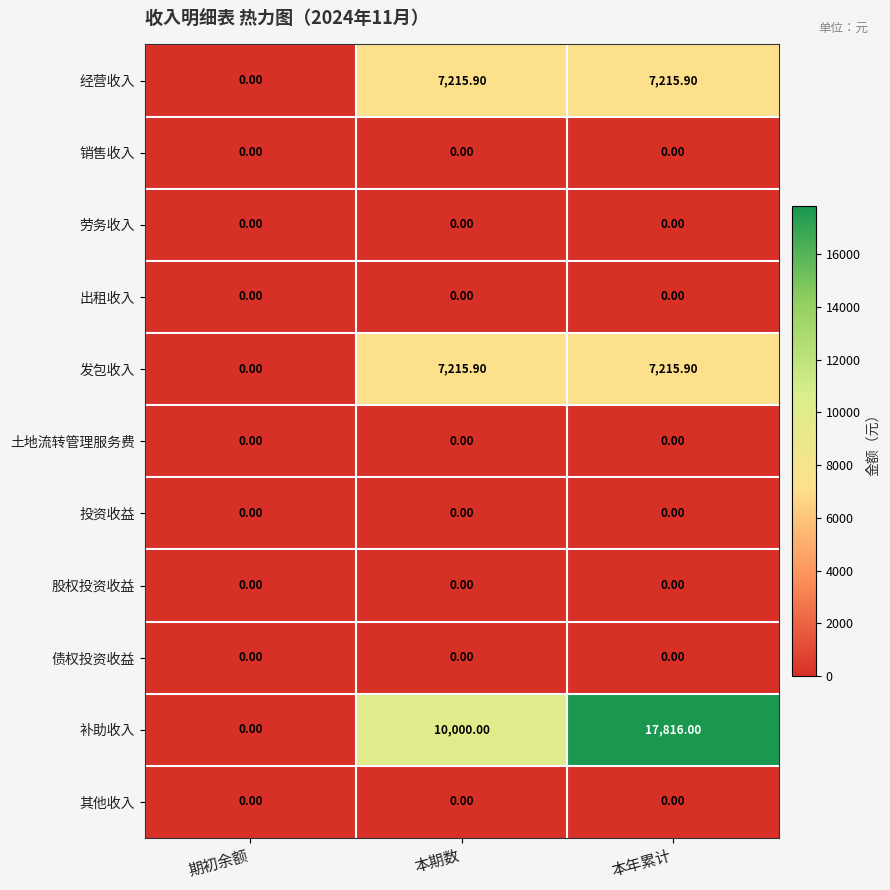

Which series has the largest total across all categories?

补助收入